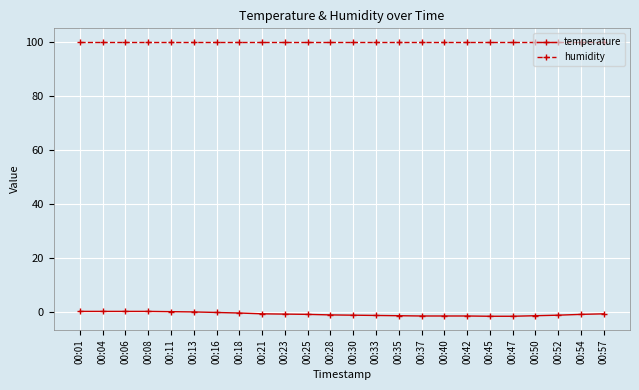

List the series in order of their peak value, lowest first.

temperature, humidity